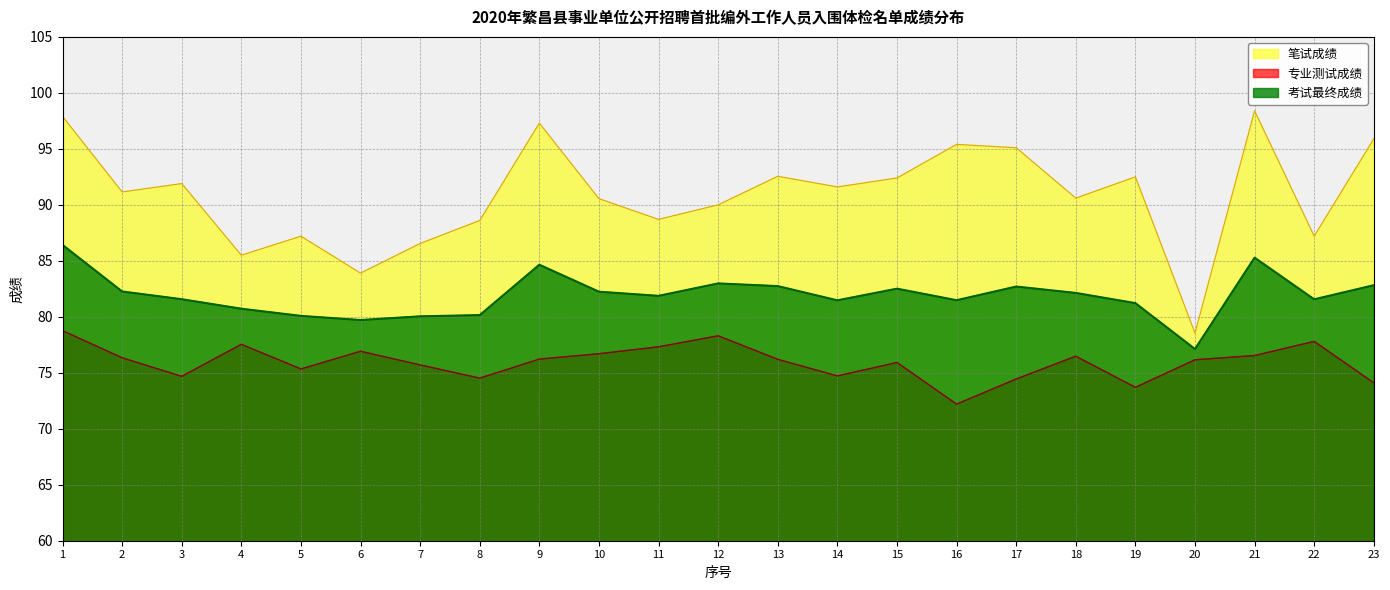

Rank the series by their average value, from highest to lowest.

笔试成绩, 考试最终成绩, 专业测试成绩